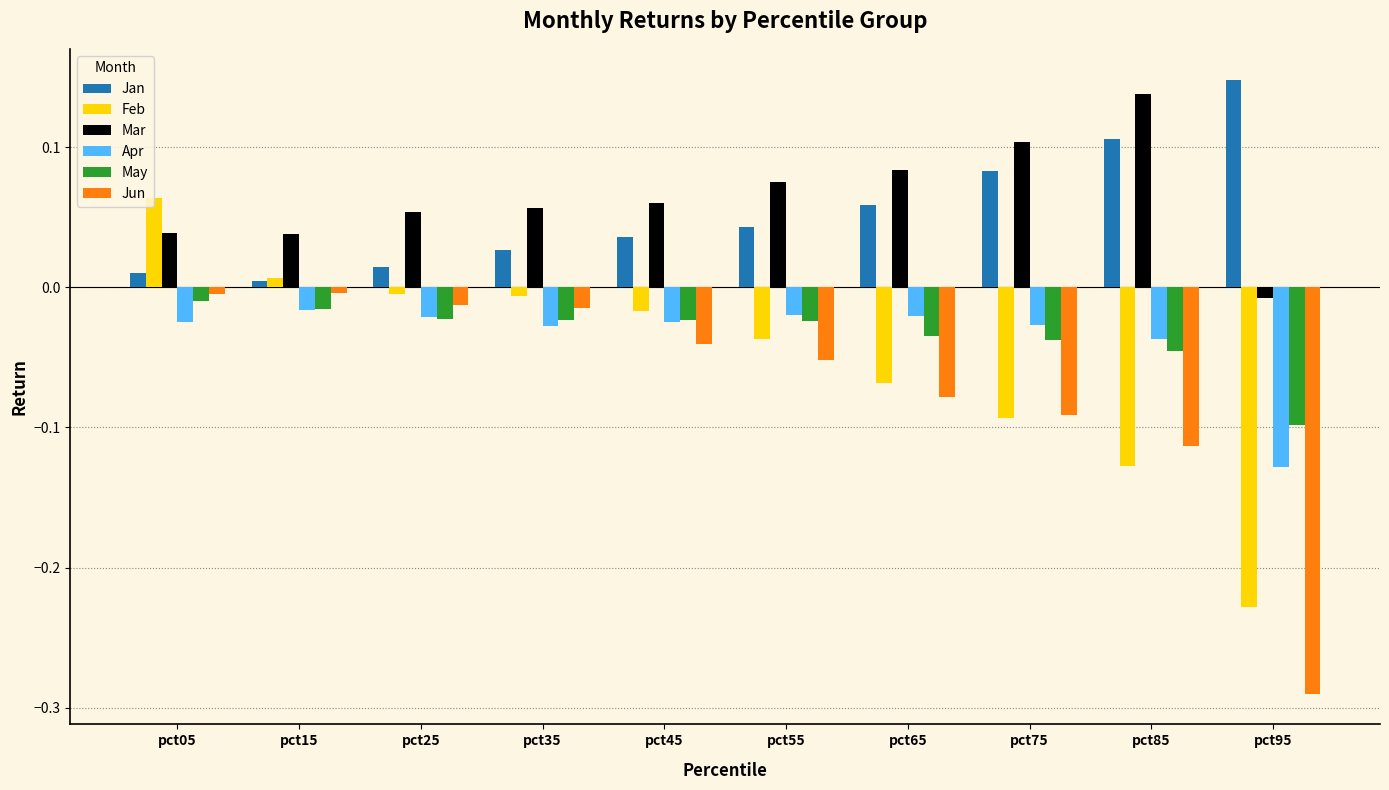

The value of Mar at pct35 is 0.0. True or false?

False